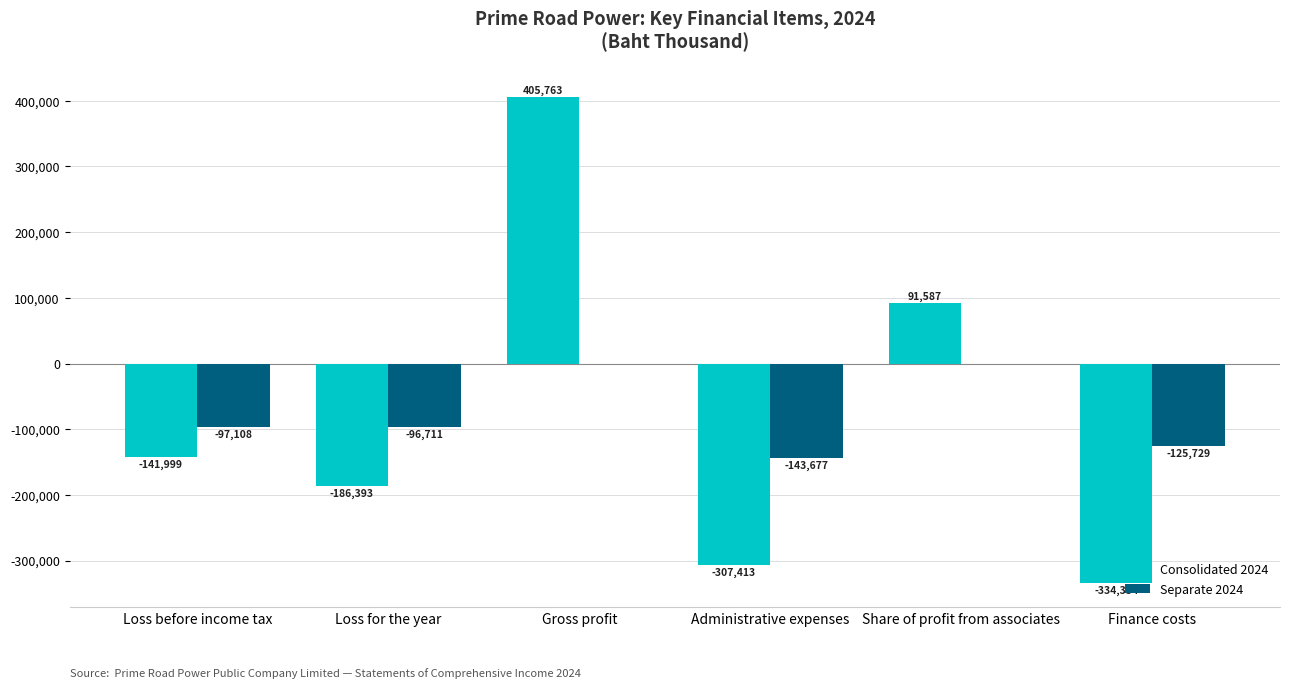

Reading right to left, extract all data points from this chart.

Consolidated 2024: Finance costs=-334354	Share of profit from associates=91587	Administrative expenses=-307413	Gross profit=405763	Loss for the year=-186393	Loss before income tax=-141999
Separate 2024: Finance costs=-125729	Share of profit from associates=0	Administrative expenses=-143677	Gross profit=0	Loss for the year=-96711	Loss before income tax=-97108